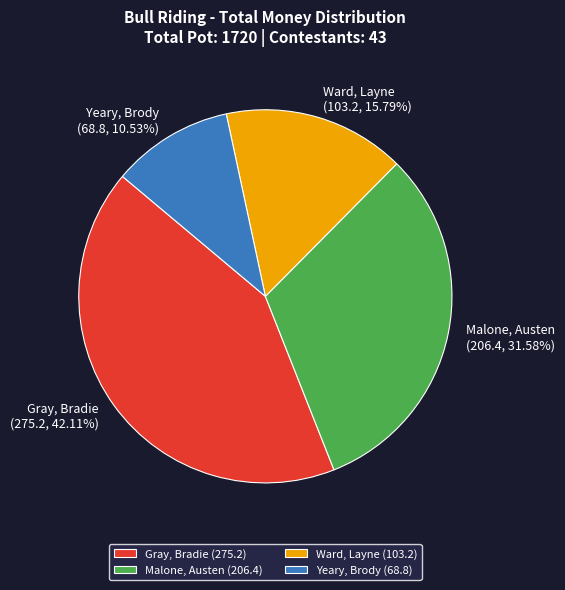

Between Gray, Bradie and Yeary, Brody, which is larger?

Gray, Bradie